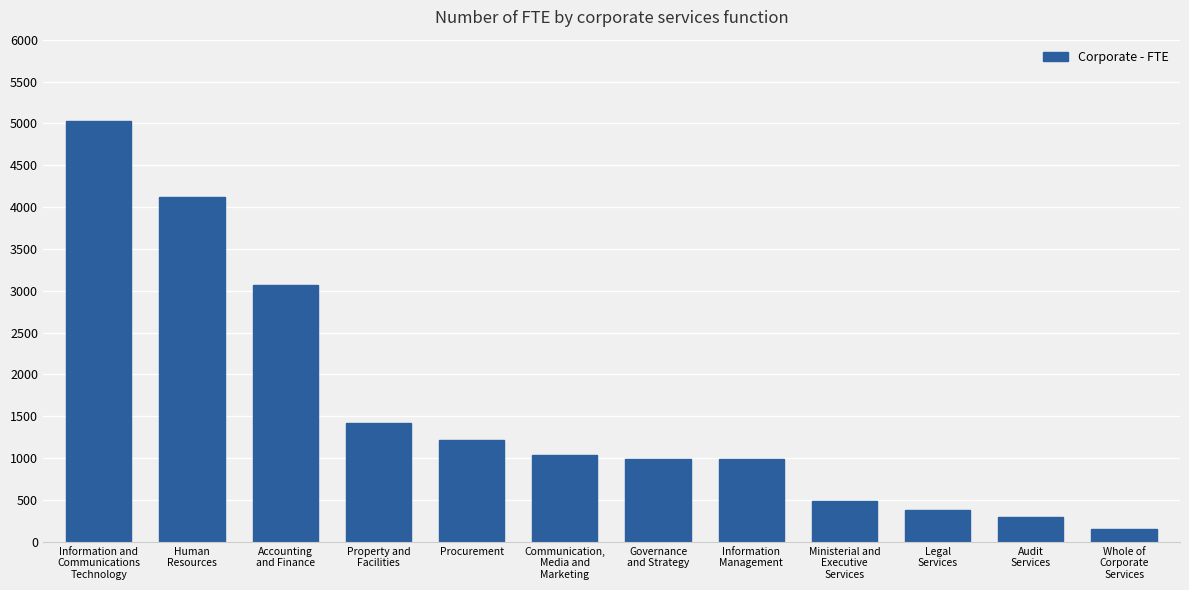

What is the smallest value displayed?

151.7